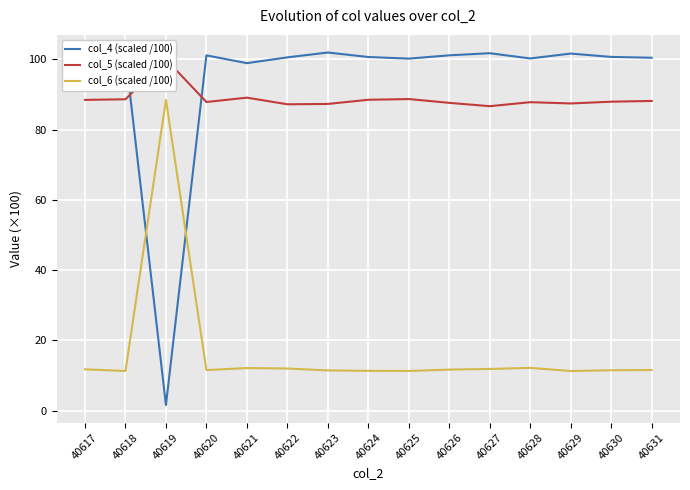

The col_6 (scaled /100) series shows 7.4 at 40625. True or false?

False